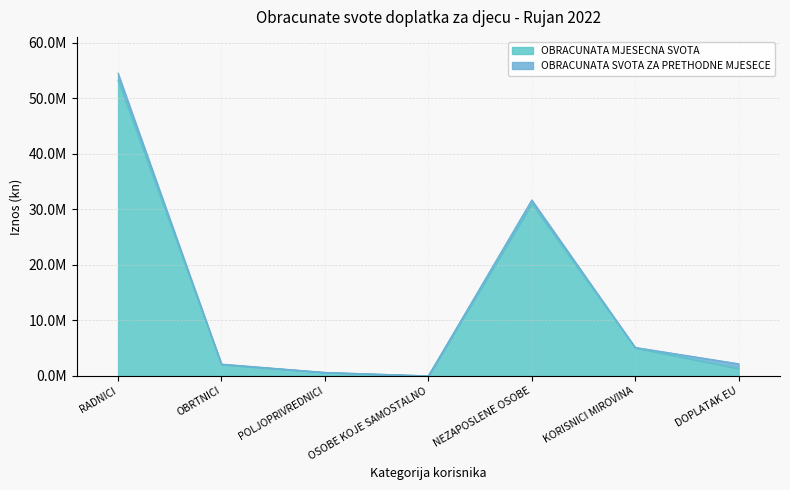

The value at KORISNICI MIROVINA is 6779128.3. True or false?

False